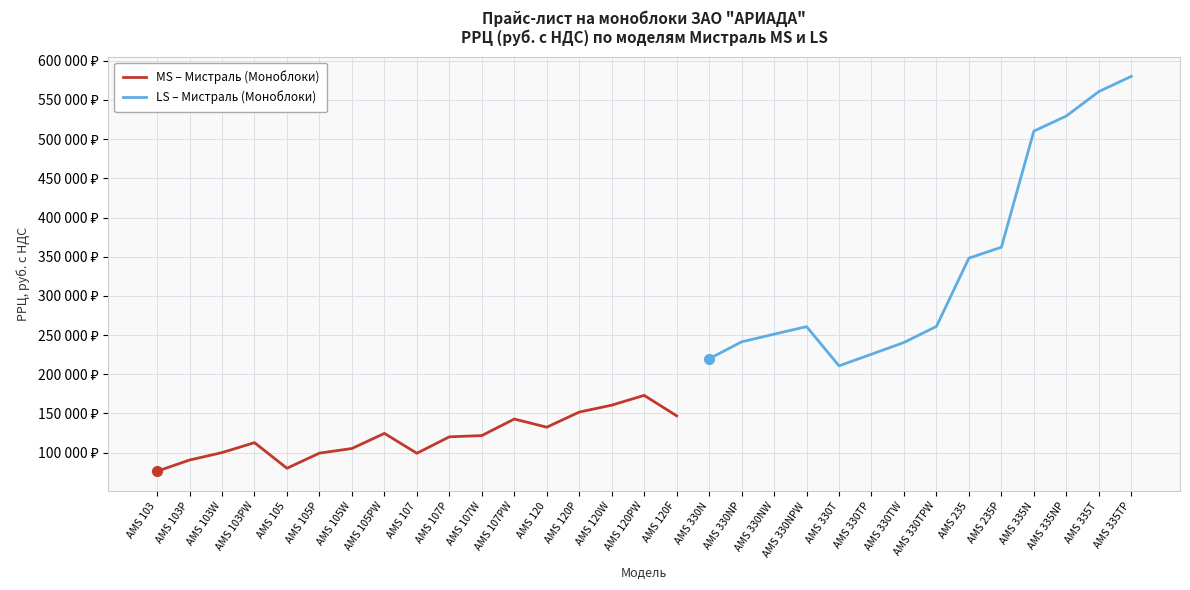

What value does the data have at AMS 103P, to the nearest 100?

90600